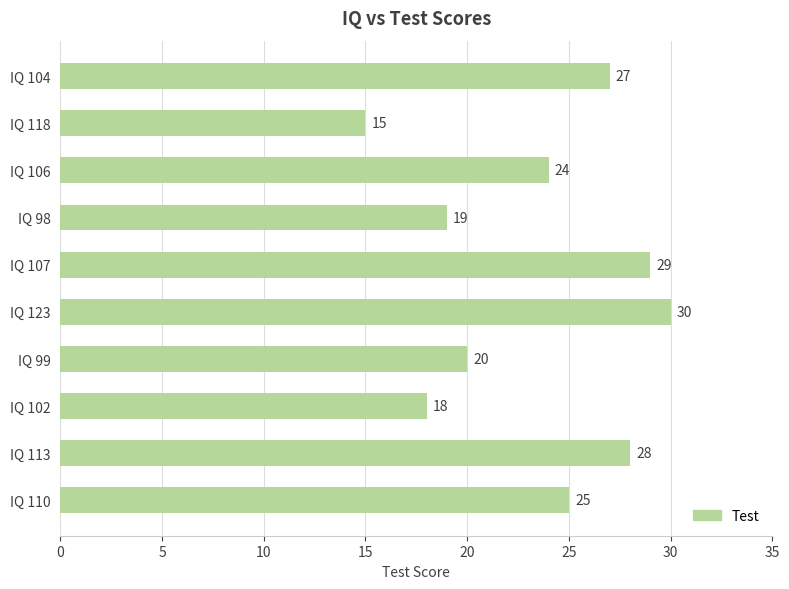

Reading top to bottom, transcribe all the data shown in this chart.

IQ 104=27	IQ 118=15	IQ 106=24	IQ 98=19	IQ 107=29	IQ 123=30	IQ 99=20	IQ 102=18	IQ 113=28	IQ 110=25